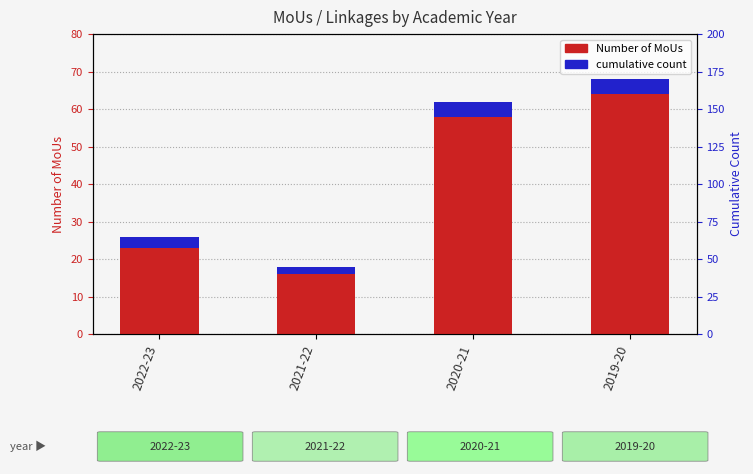

Is the value of cumulative rank within the sample at 2022-23 greater than the value of Number of MoUs at 2019-20?

No